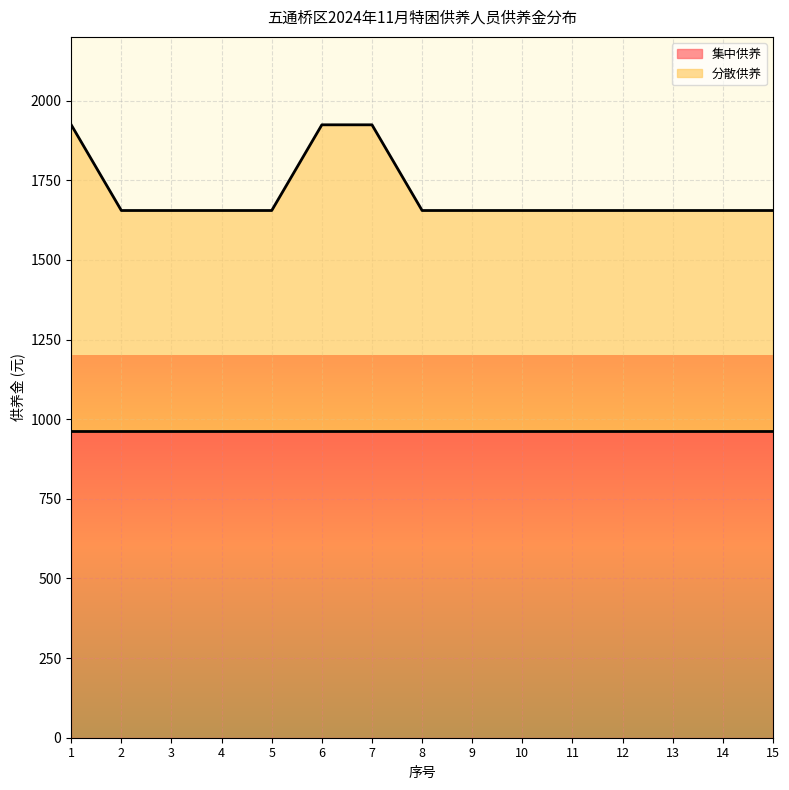

How many data points are above 1655?

3